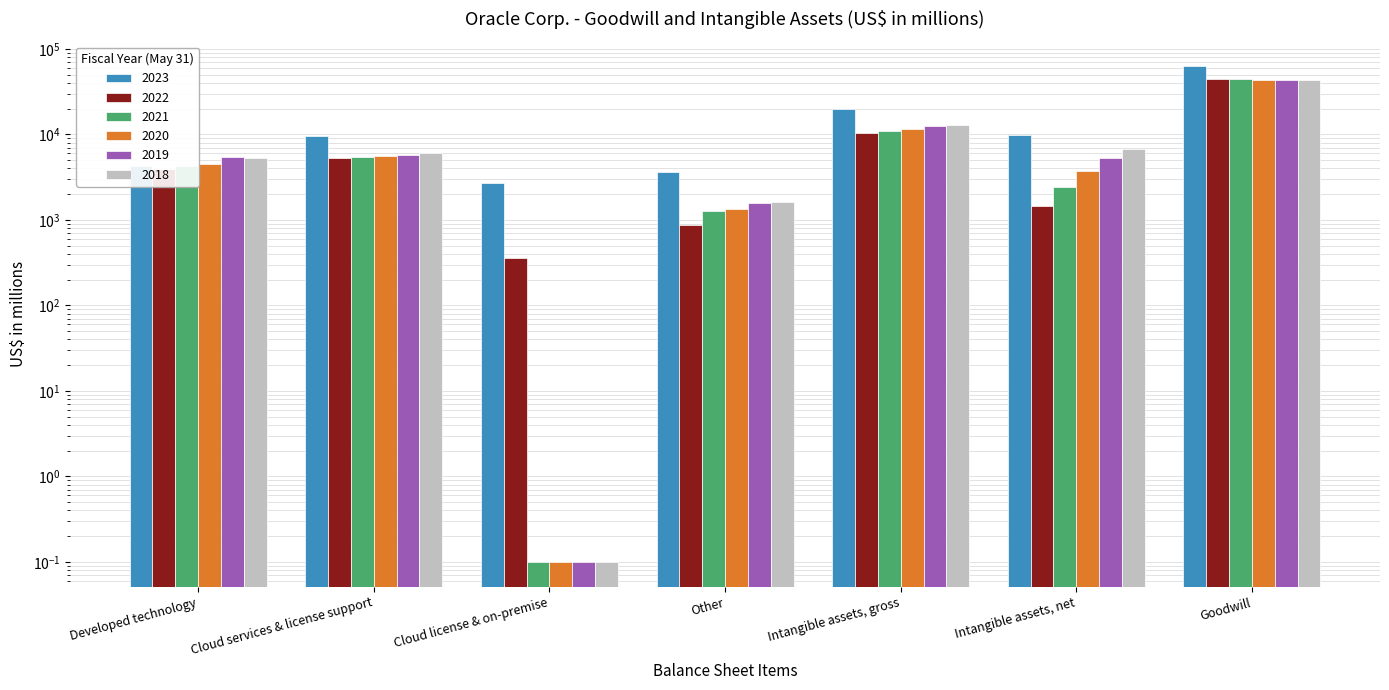

True or false: 2023 has a value of 101415.7 at Goodwill.

False